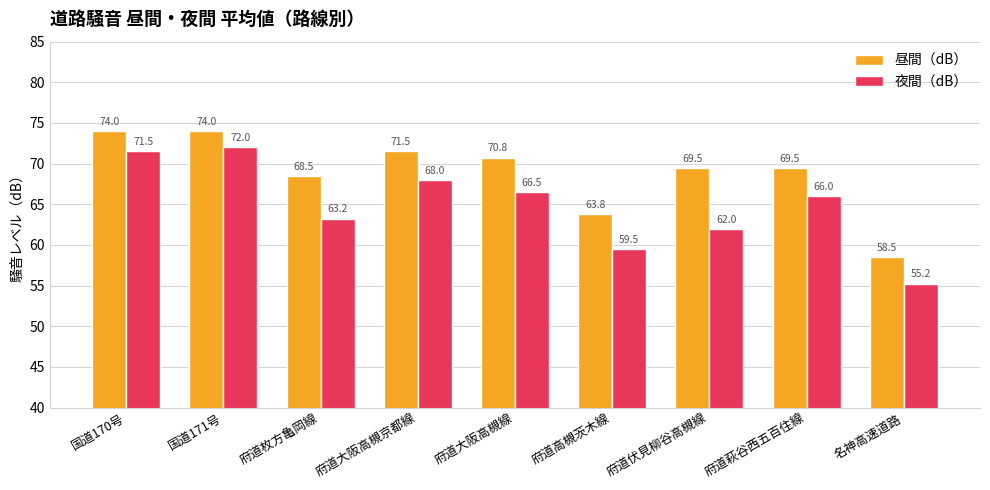

What is the maximum value shown in the chart?

74.0